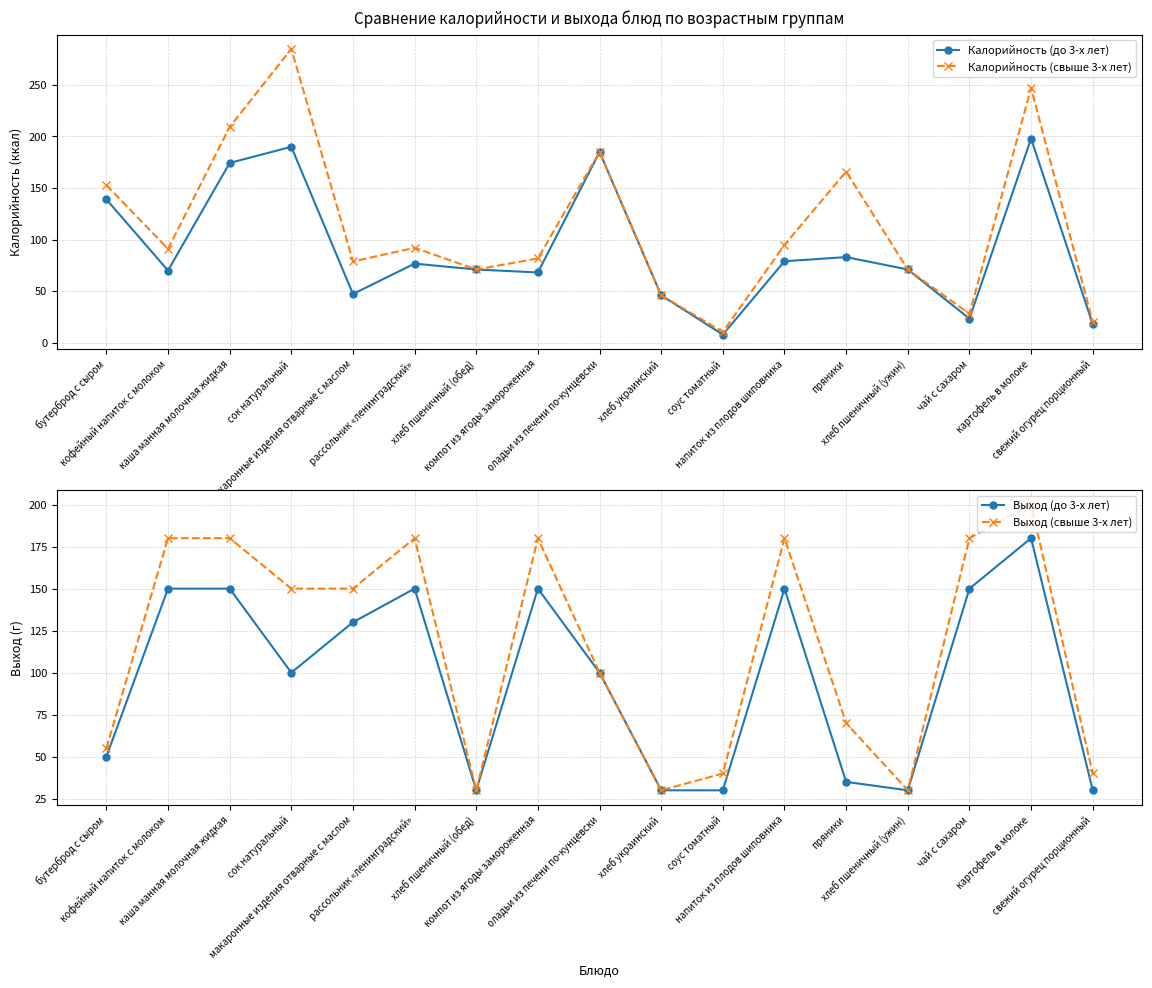

What is the average value of the Выход (до 3-х лет) series?

97